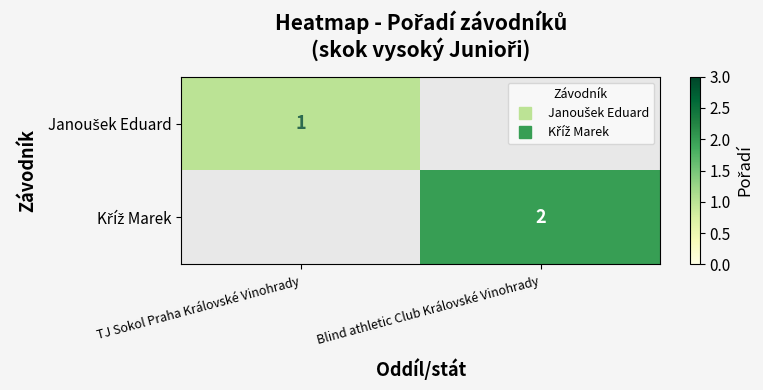

At Blind athletic Club Královské Vinohrady, list the series in order from smallest to largest.

Janoušek Eduard, Kříž Marek